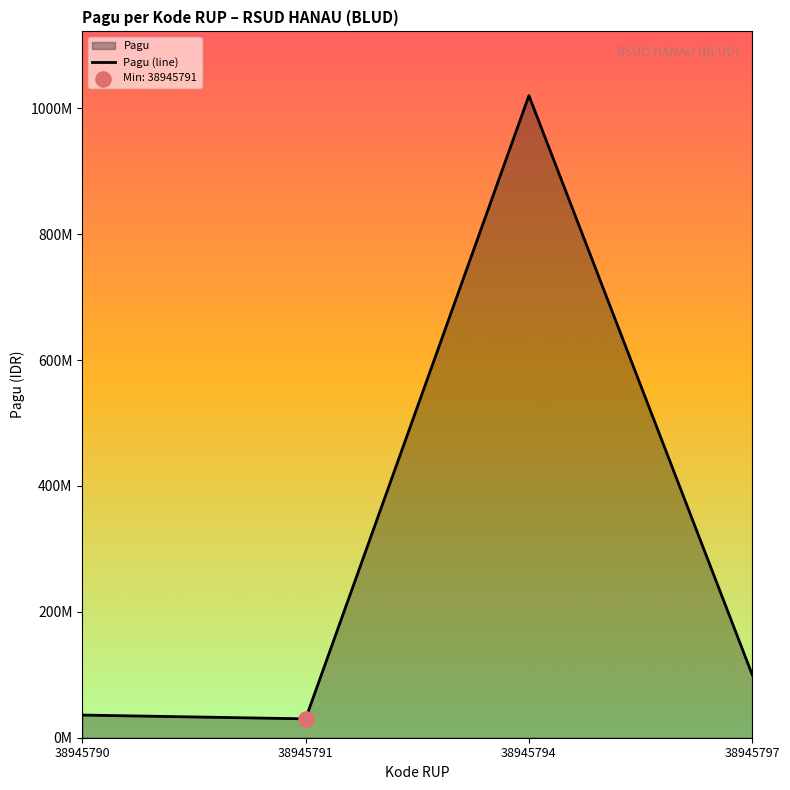

Which has a higher value, 38945790 or 38945797?

38945797